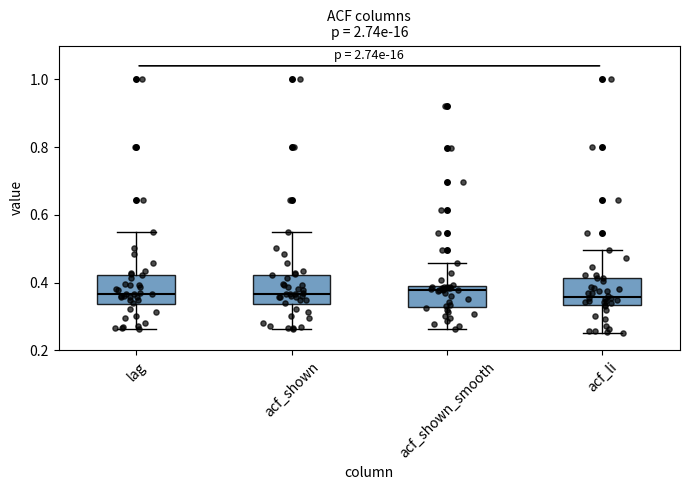

Where is the lower edge of the box for acf_shown on the y-axis? The values are not printed on the chart, so give them approximately, as read against the axis.

0.34